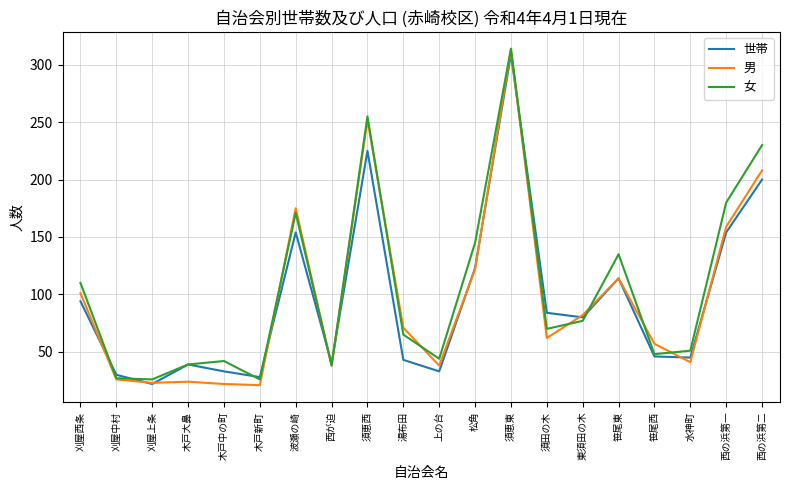

True or false: 世帯 has a value of 80 at 東須田の木.

True